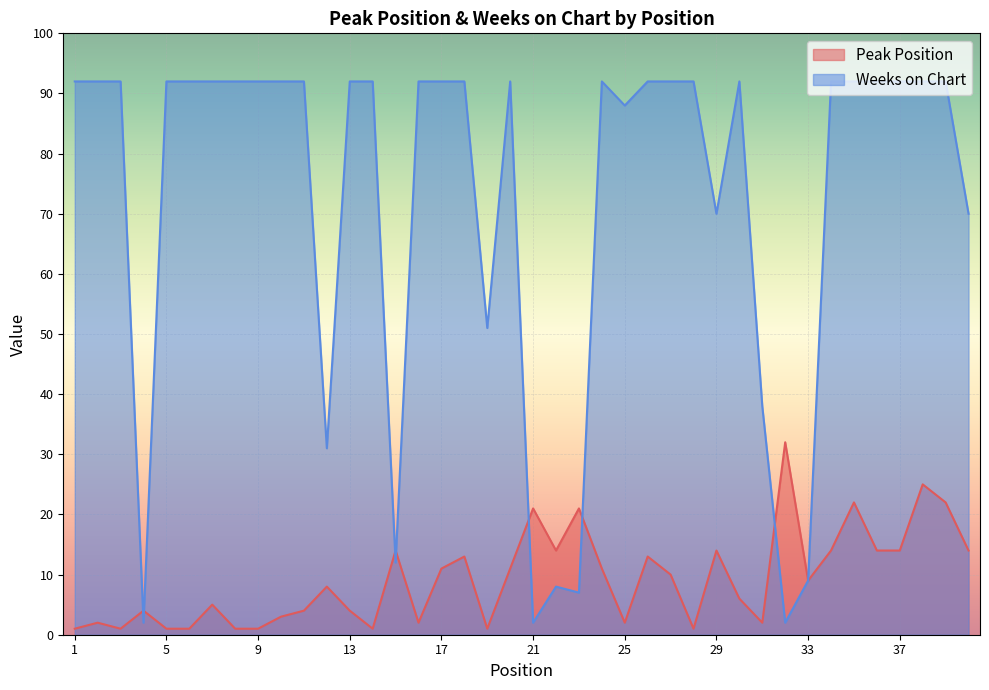

Count the number of categories in the chart.

40